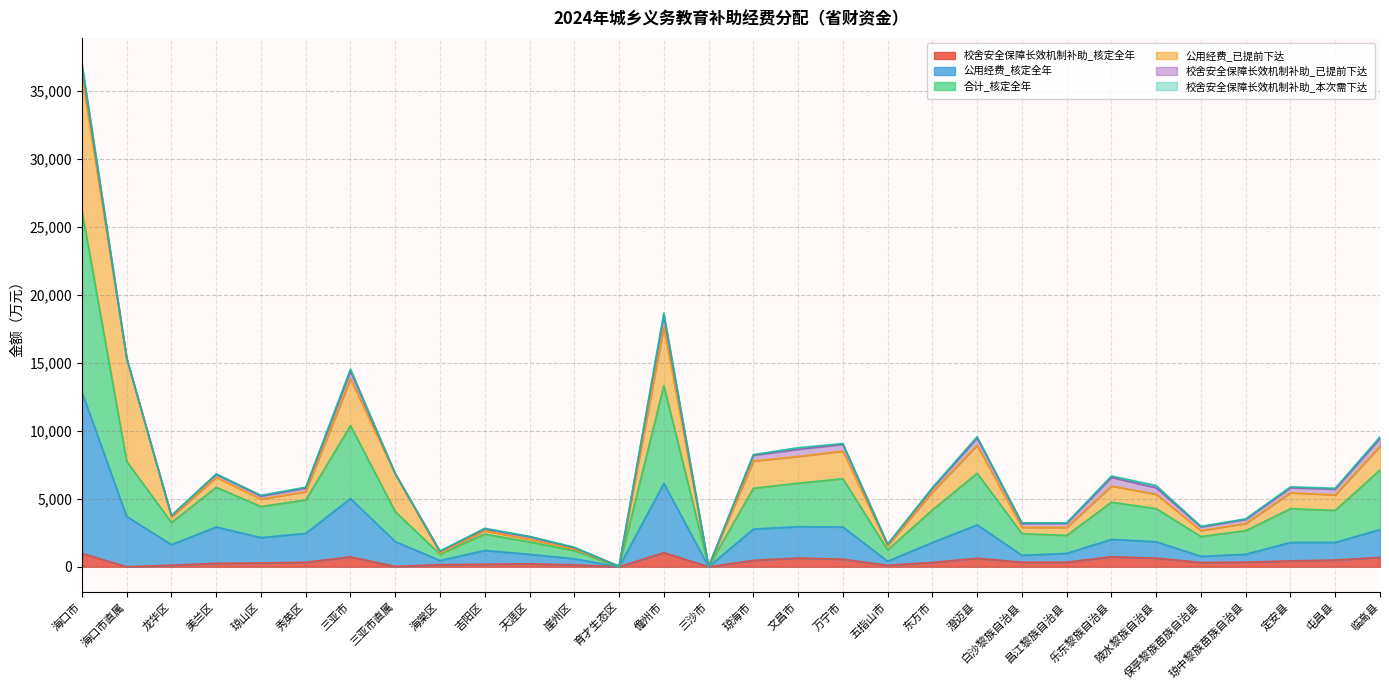

At which label does 合计_核定全年 reach its minimum?

育才生态区